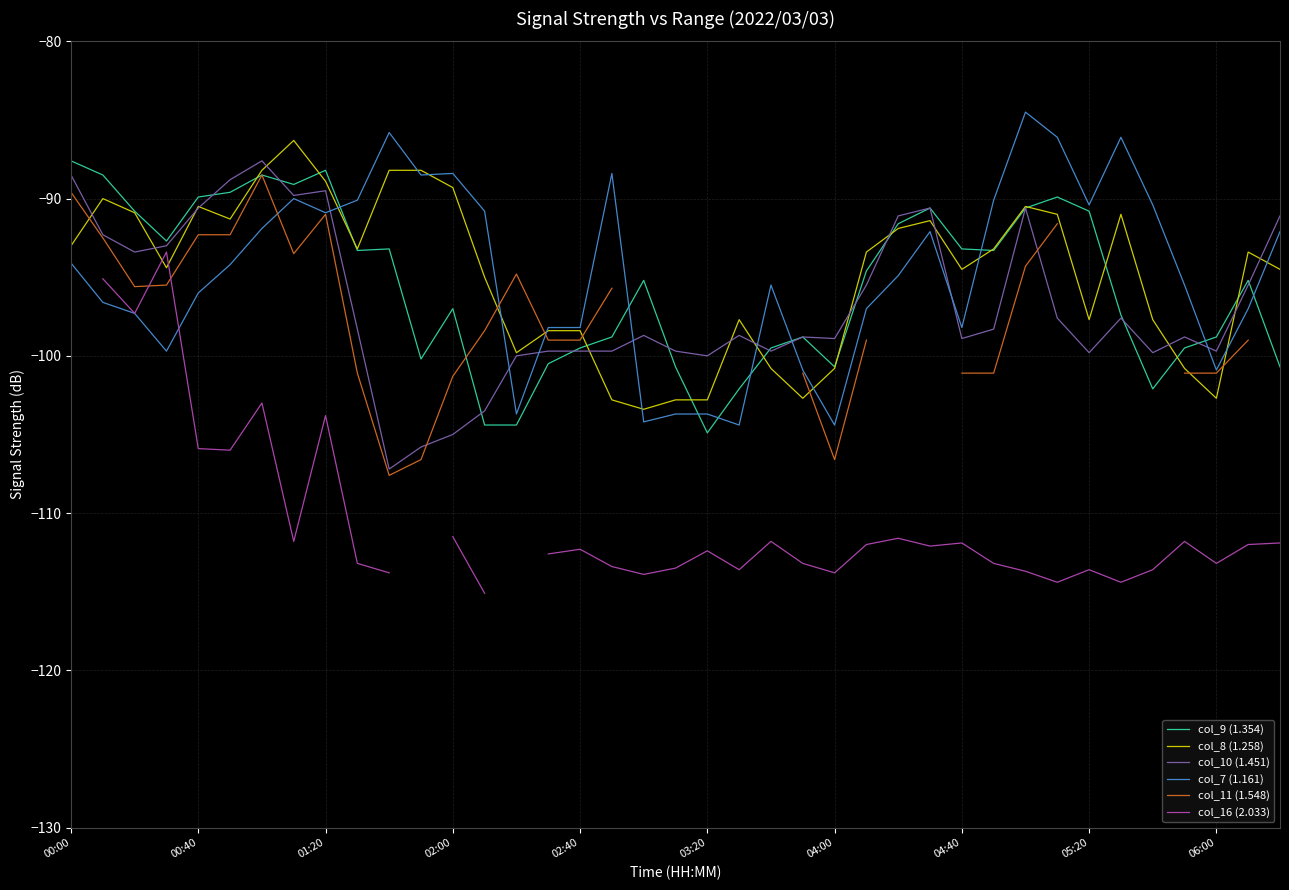

The col_16 (2.033) series shows -32.8 at 15. True or false?

False